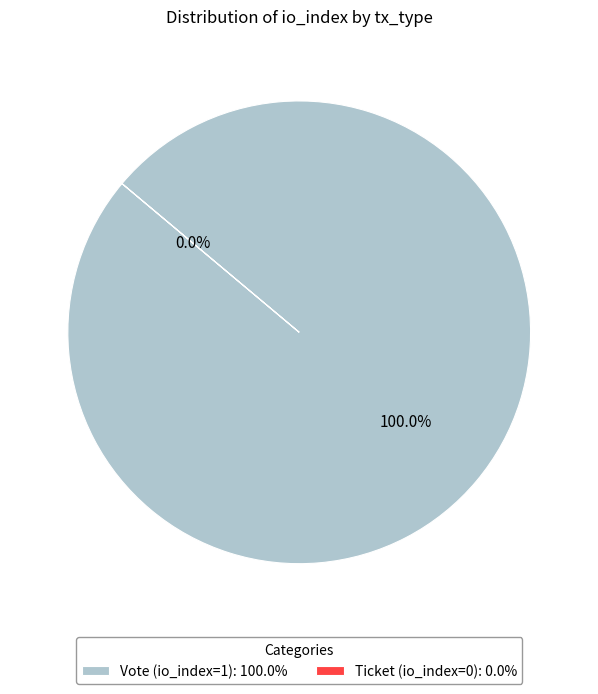

What is the change in value from Vote (io_index=1) to Ticket (io_index=0)?

-1